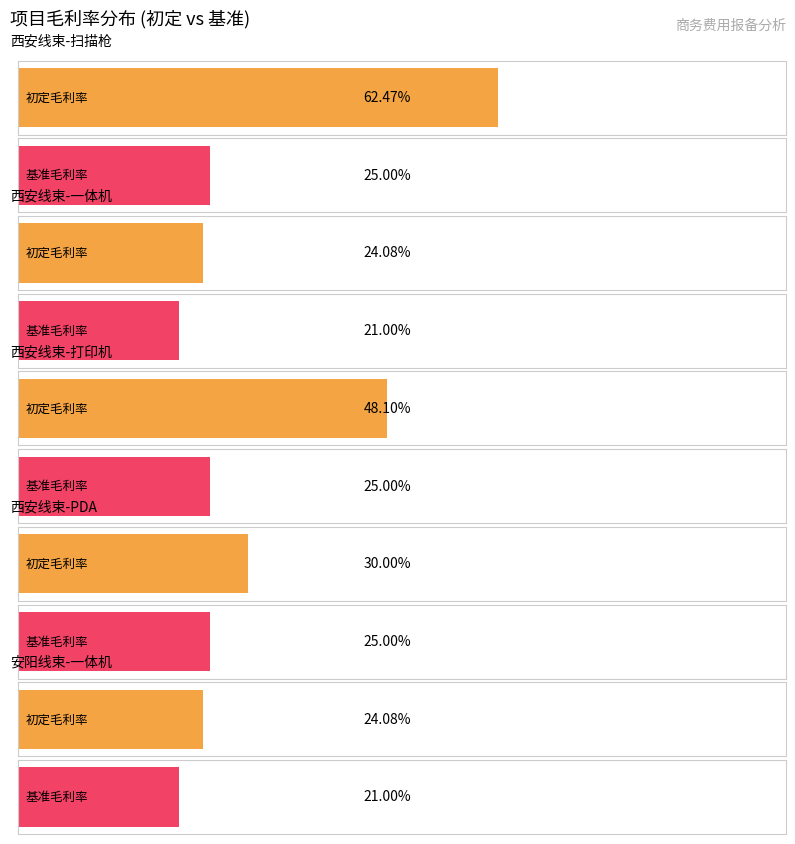

What is the label of the 2nd bar from the right?

阜阳线束-一体机